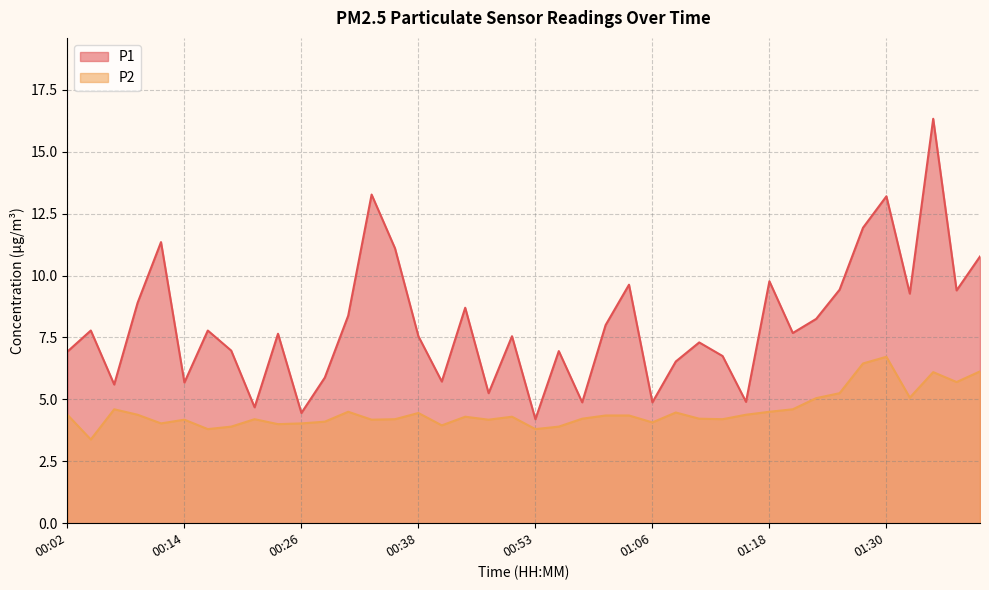

How many values in the P1 series are below 7?

16